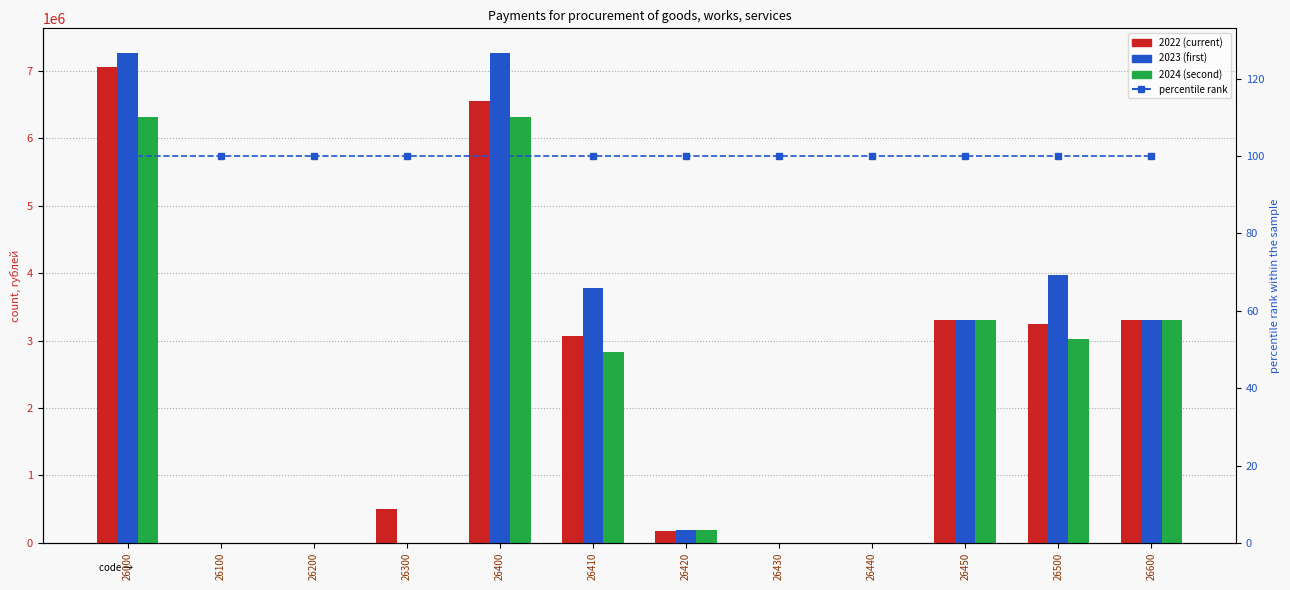

Between 26430 and 26500, which is larger?

26500